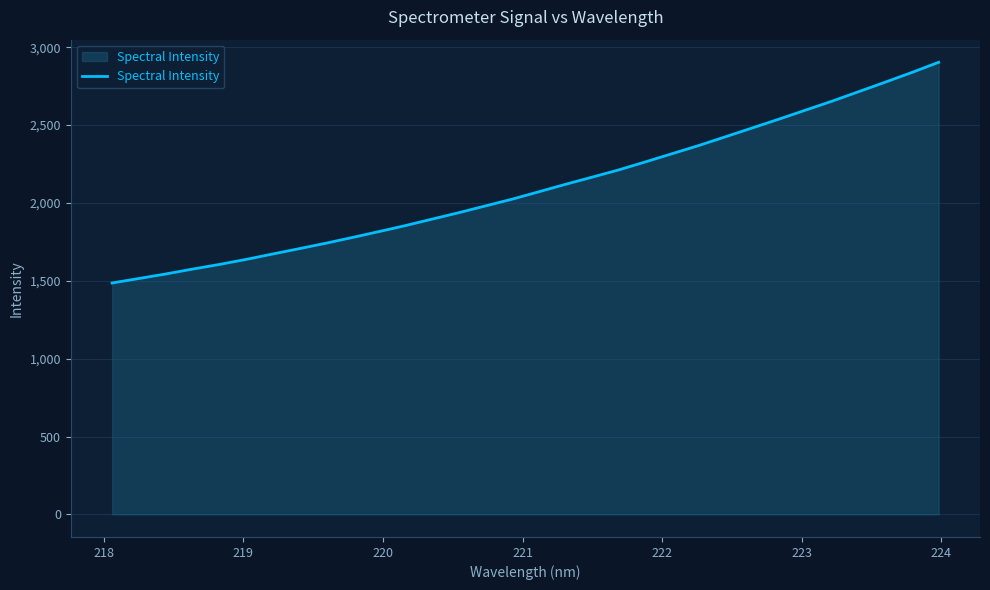

Reading left to right, transcribe all the data shown in this chart.

1485.8	1514.5	1543.3	1574.6	1604.3	1636.6	1671.4	1705.8	1740.8	1778.0	1815.9	1854.8	1896.3	1937.5	1981.1	2024.3	2071.8	2119.7	2165.7	2212.5	2263.9	2316.3	2368.9	2424.9	2481.4	2537.7	2595.8	2653.5	2714.6	2775.8	2838.1	2903.1